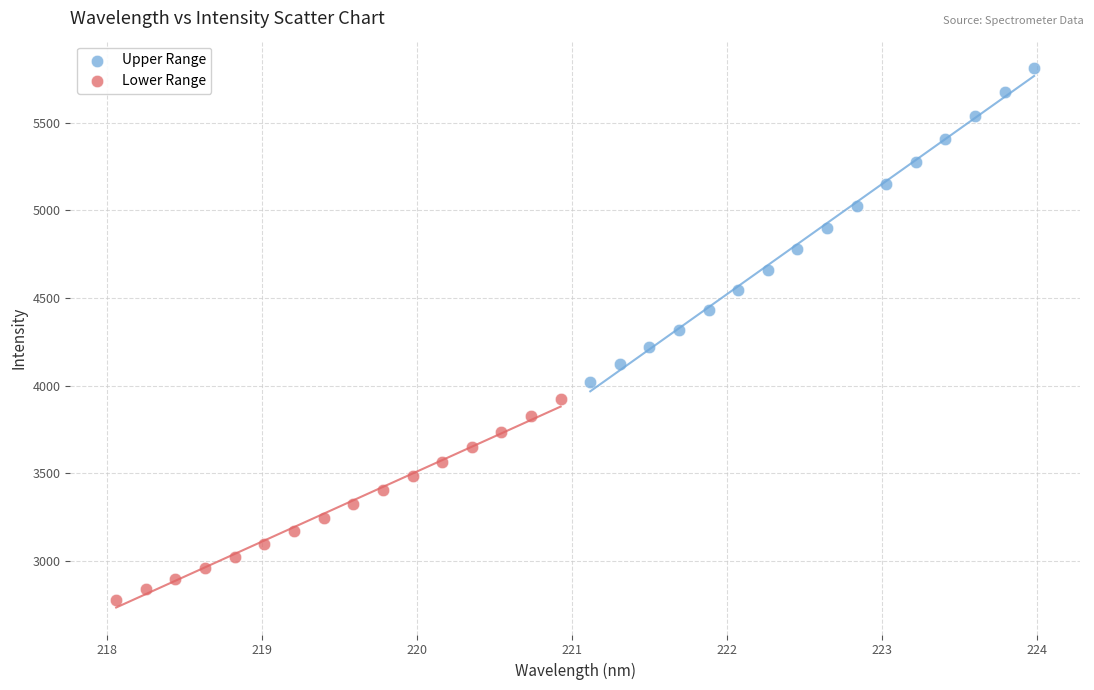

Which series has the widest spread of Y values?

Upper Range